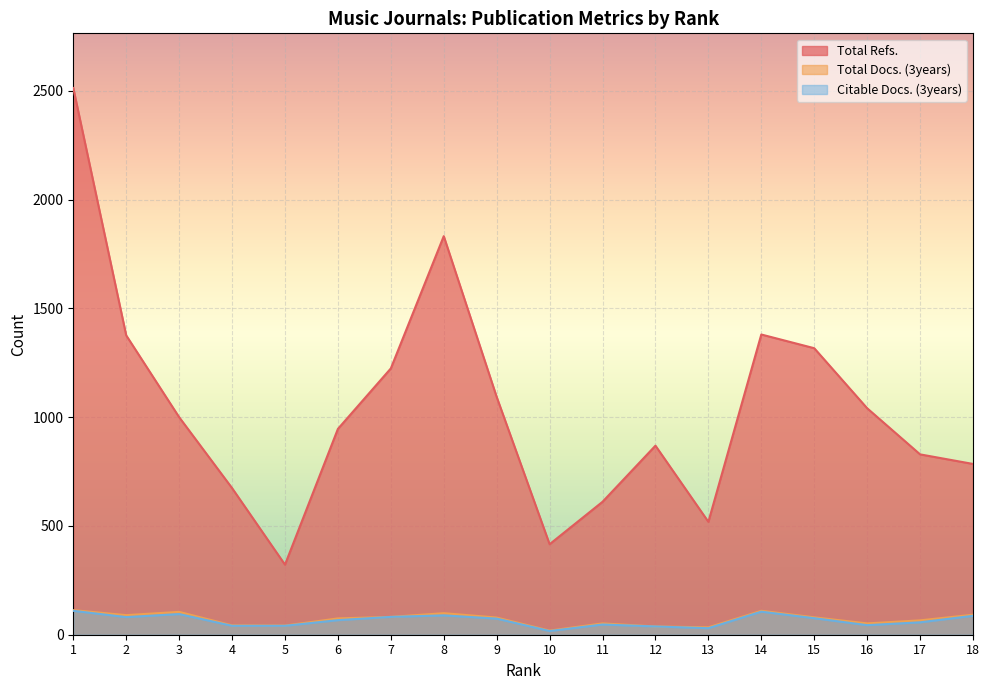

True or false: Total Docs. (3years) and Citable Docs. (3years) cross at least once.

False